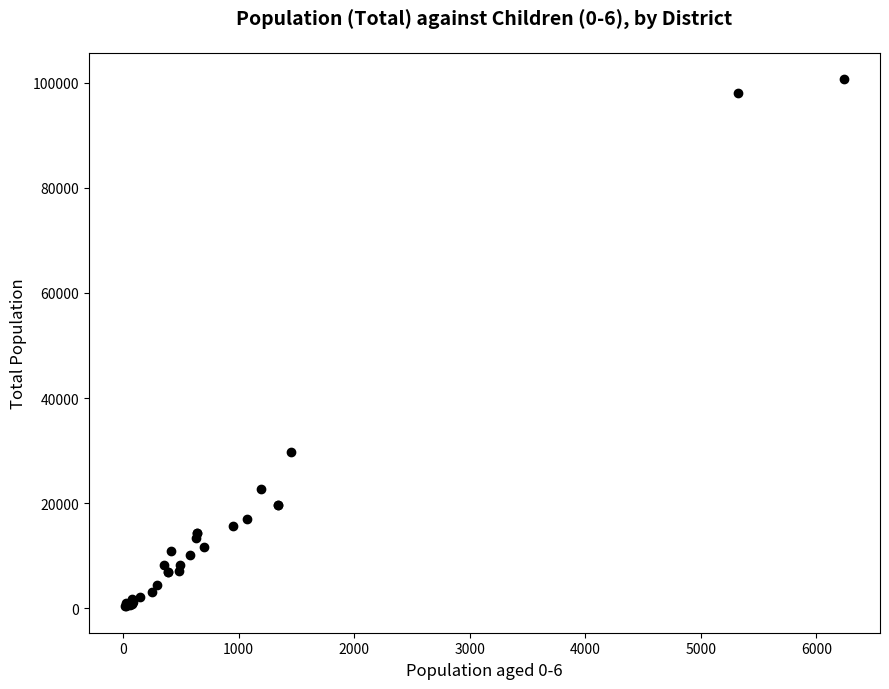

What Y value in the scatter plot is closest to 50535?

29722